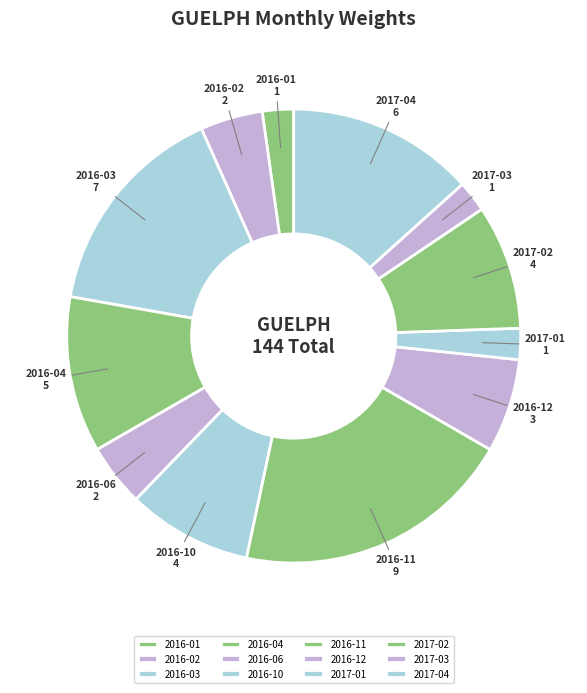

Which slice is the largest?

2016-11